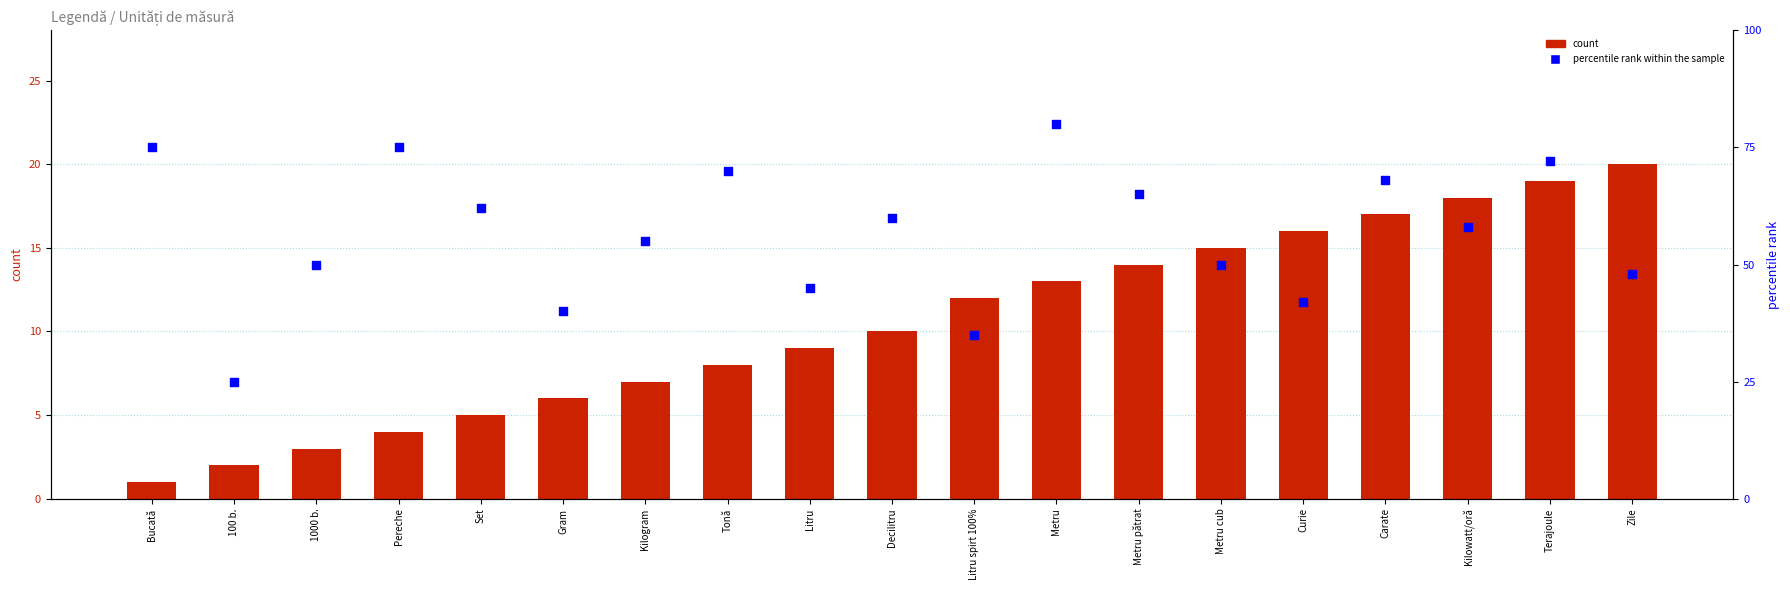

What is the total value across all series at Metru?

93